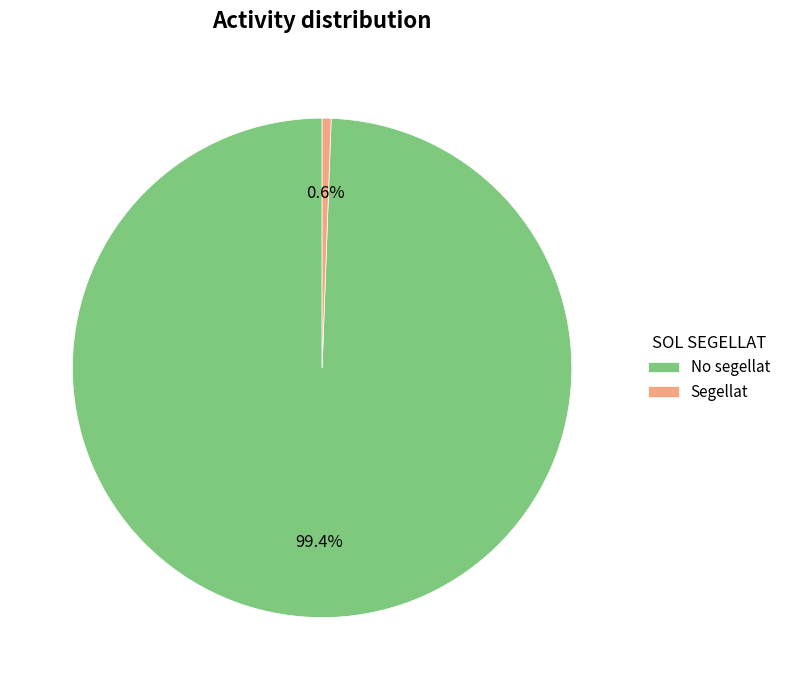

To the nearest percent, what is the difference between the No segellat and Segellat slice percentages?

99%